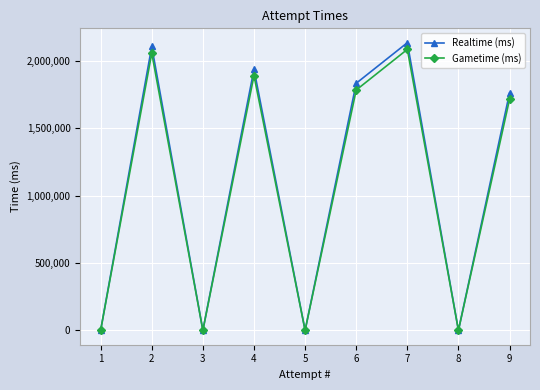

The value of Realtime (ms) at 5 is 0. True or false?

True